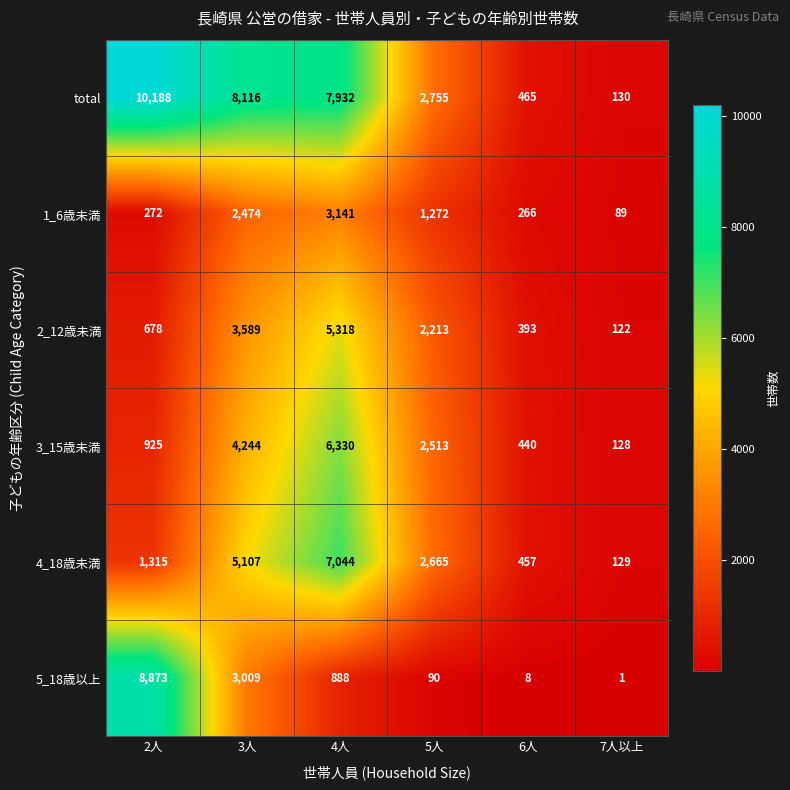

At which category is the sum across all series the highest?

4人